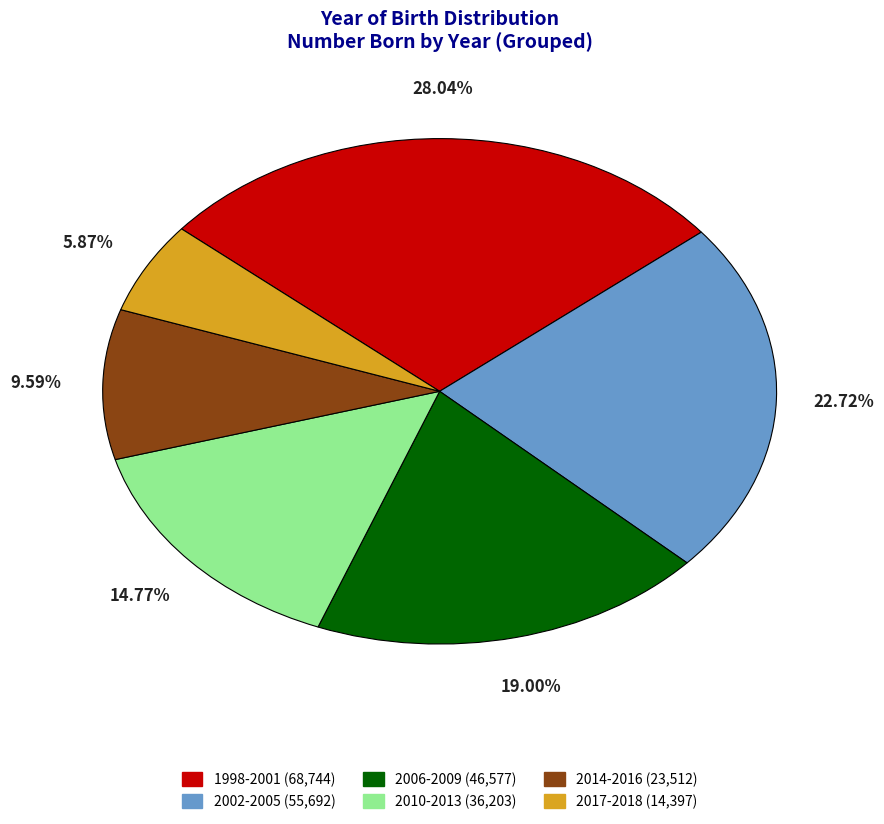

Does any single category account for the majority?

No